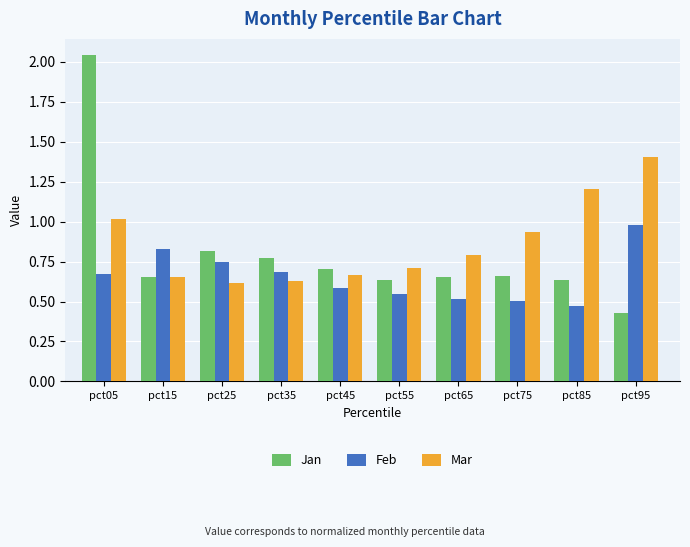

What is the sum of all Mar values?

8.6